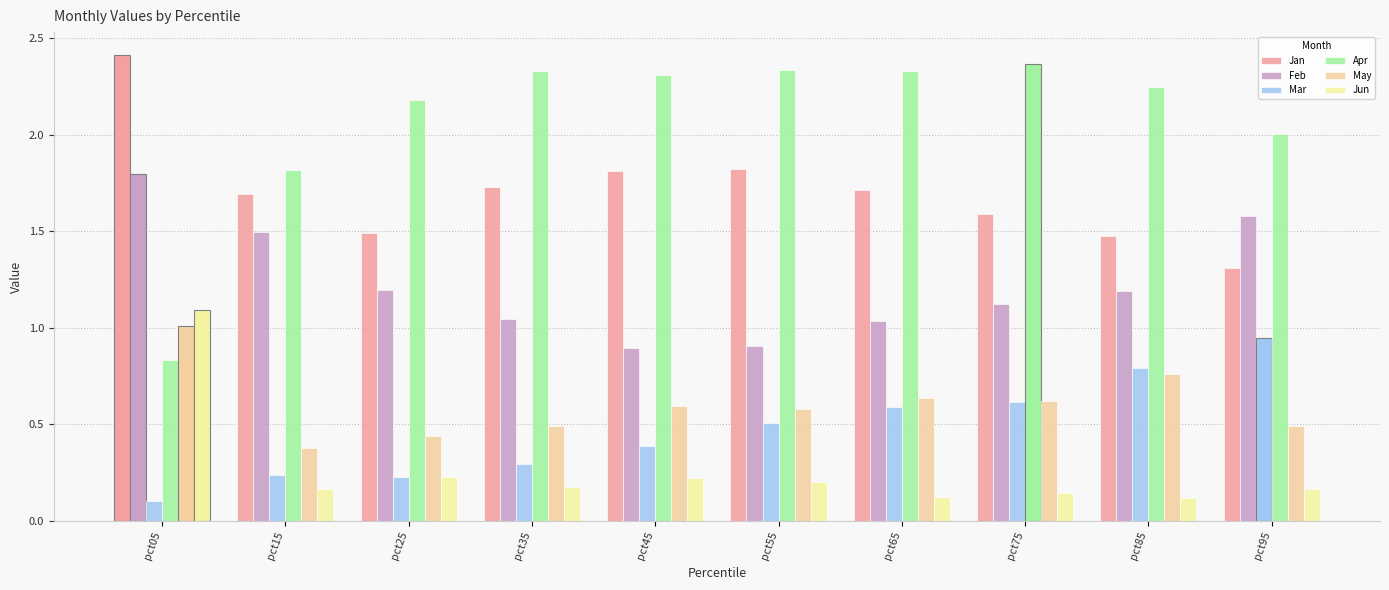

The Jan series shows 1.0 at pct05. True or false?

False